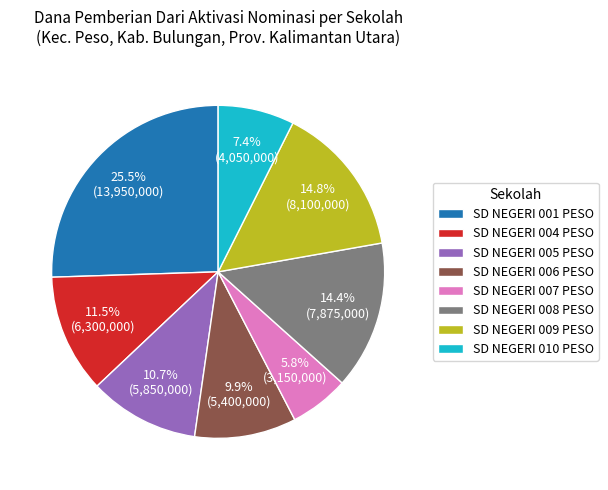

Is it true that SD NEGERI 007 PESO is 6% of the pie?

True